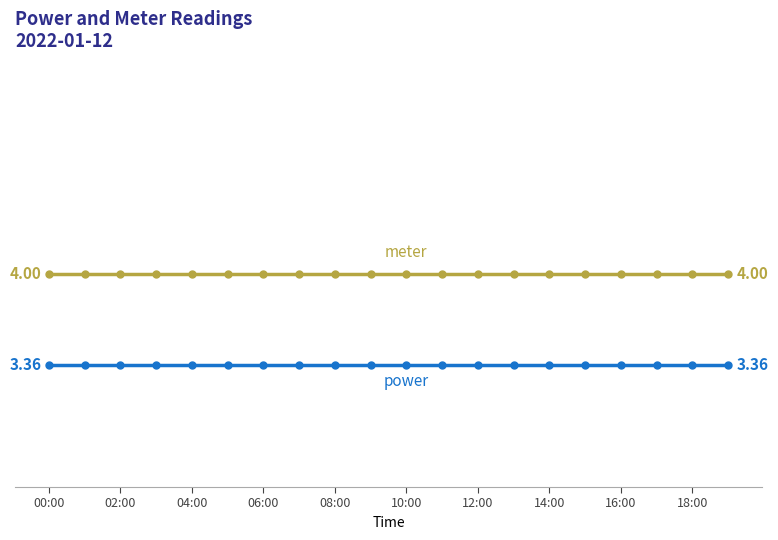

Does the chart have visible grid lines?

No